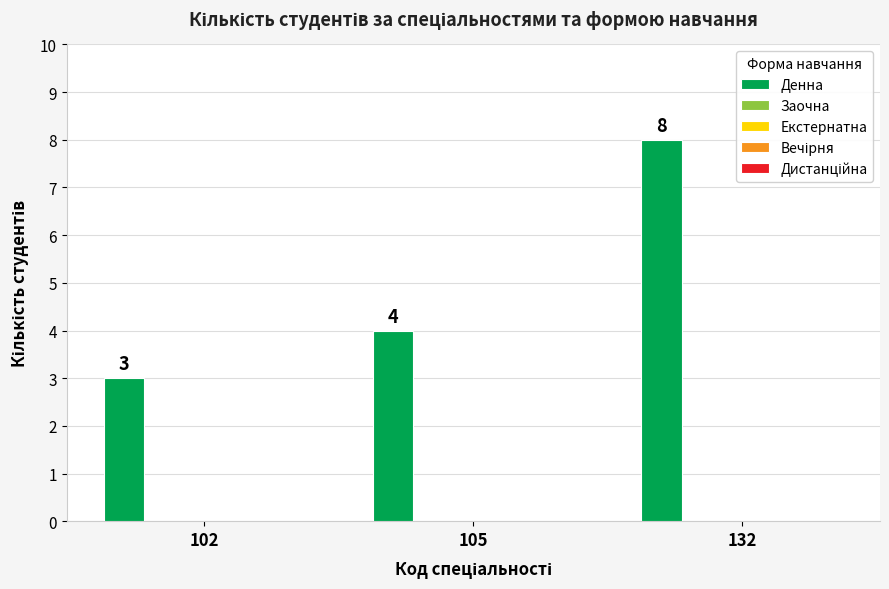

Reading left to right, what are all the values shown in this chart?

3	4	8